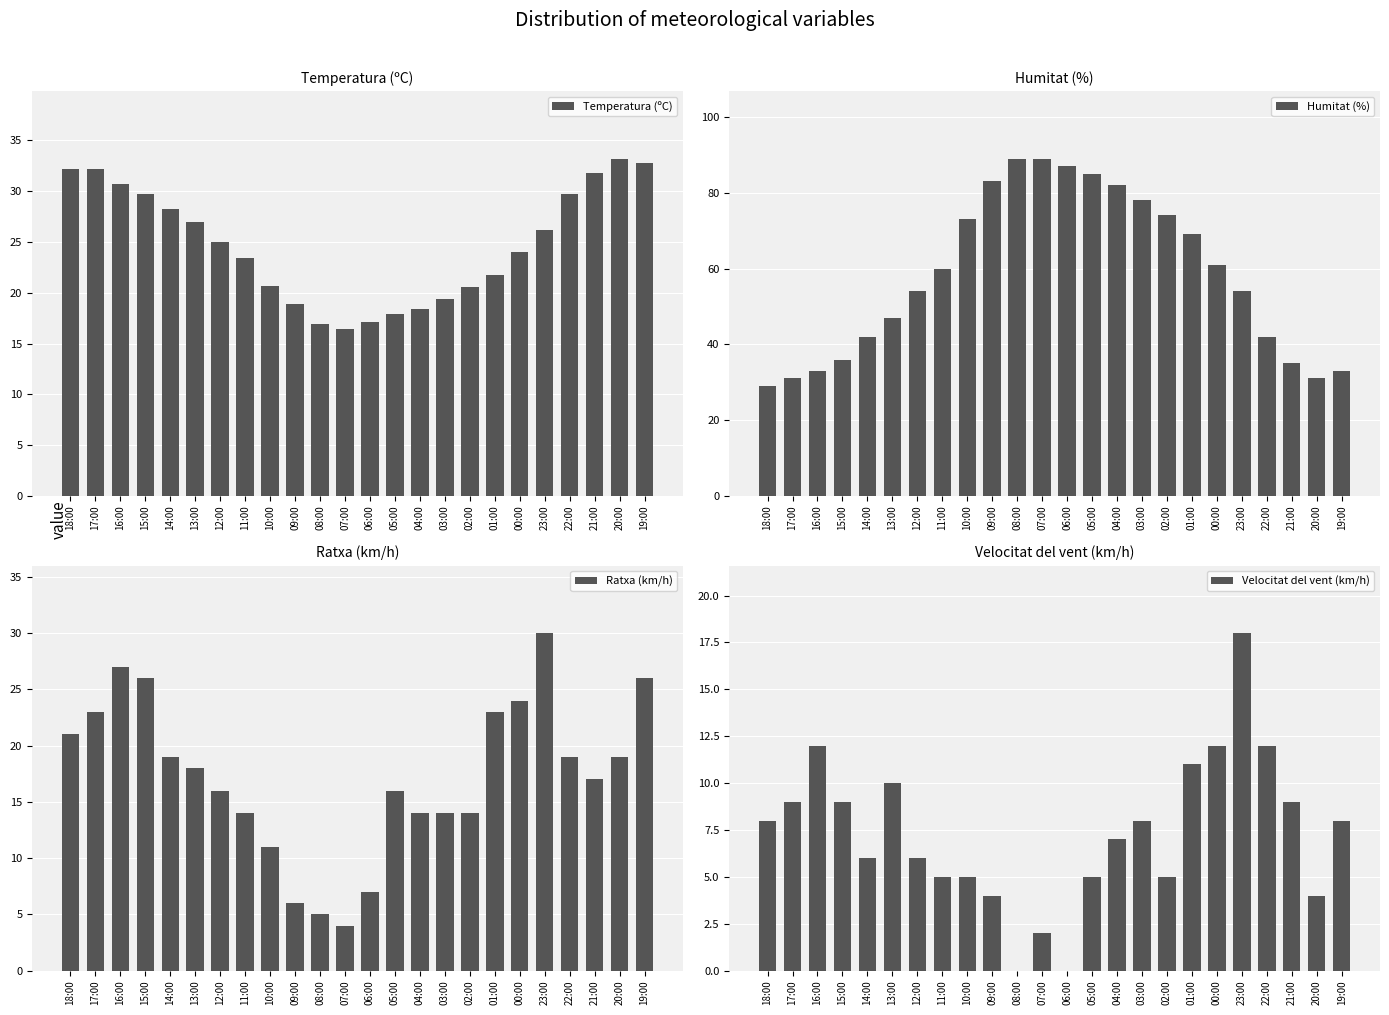

True or false: Temperatura (ºC) has a value of 41.9 at 12:00.

False